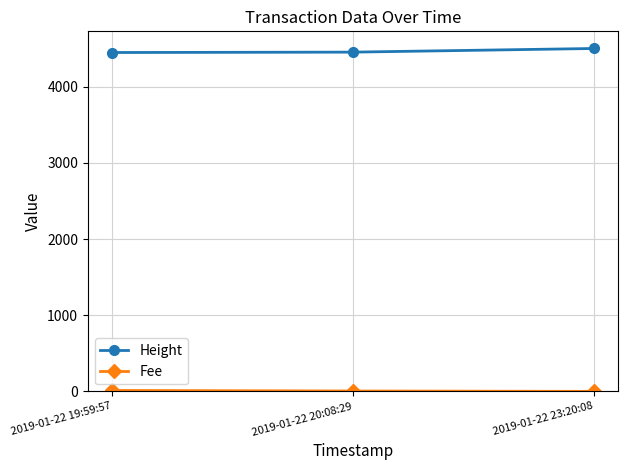

Which series has the largest total across all categories?

Height